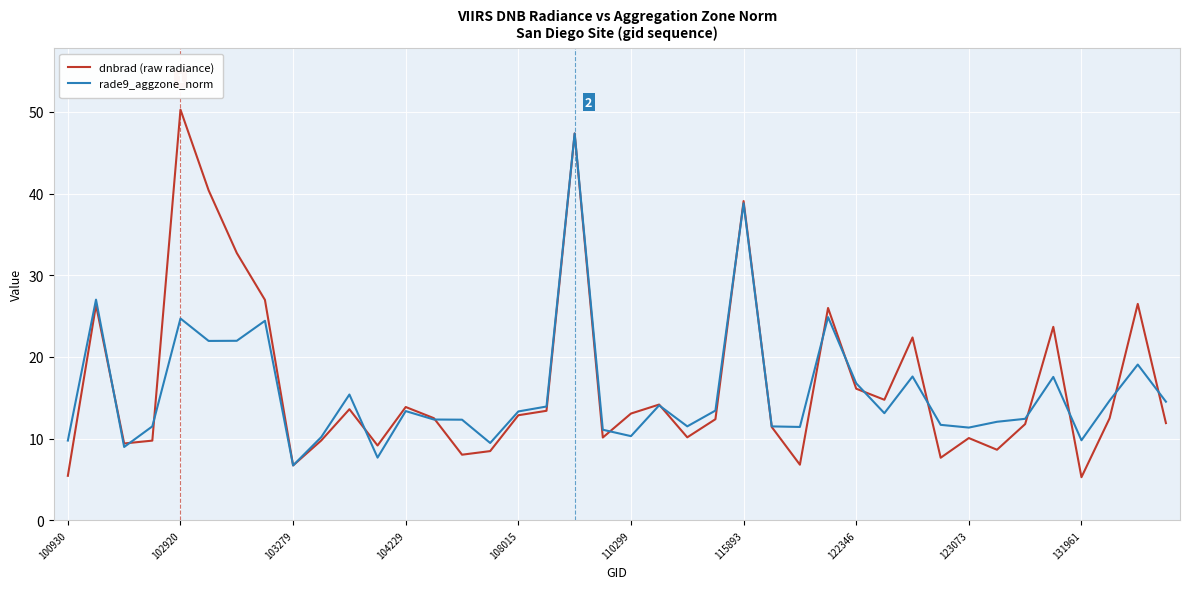

List the series in order of their overall mean, highest first.

dnbrad (raw radiance), rade9_aggzone_norm